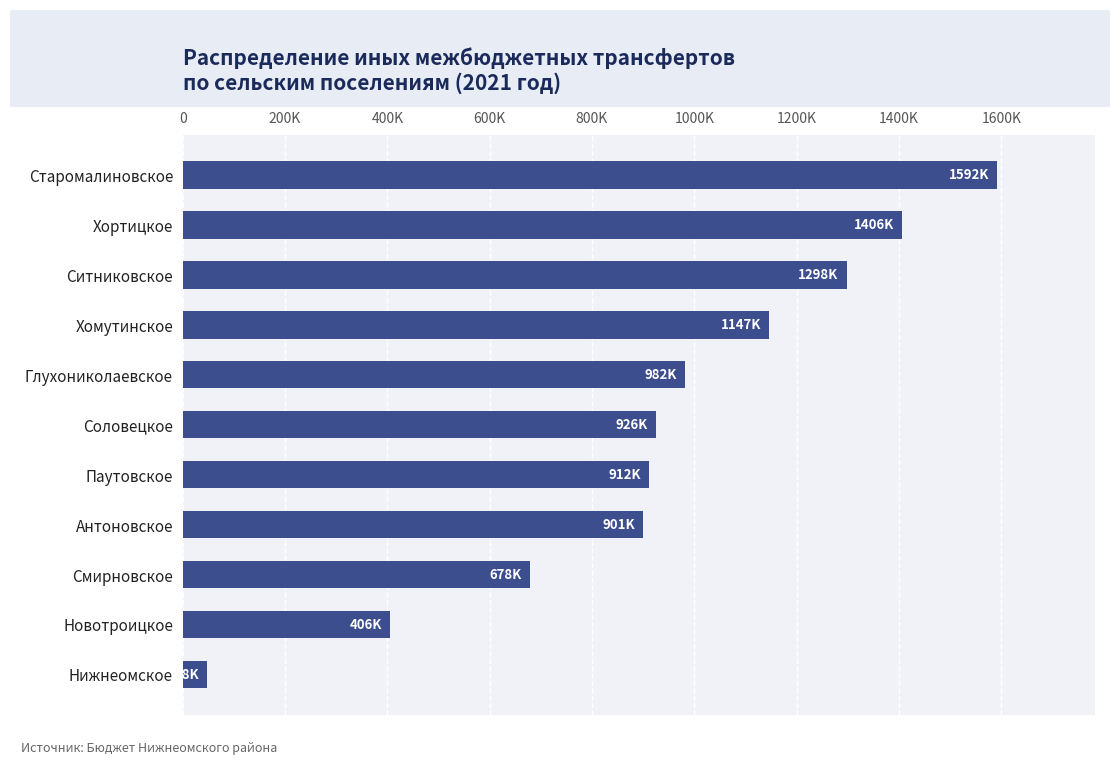

Does the chart contain any negative values?

No